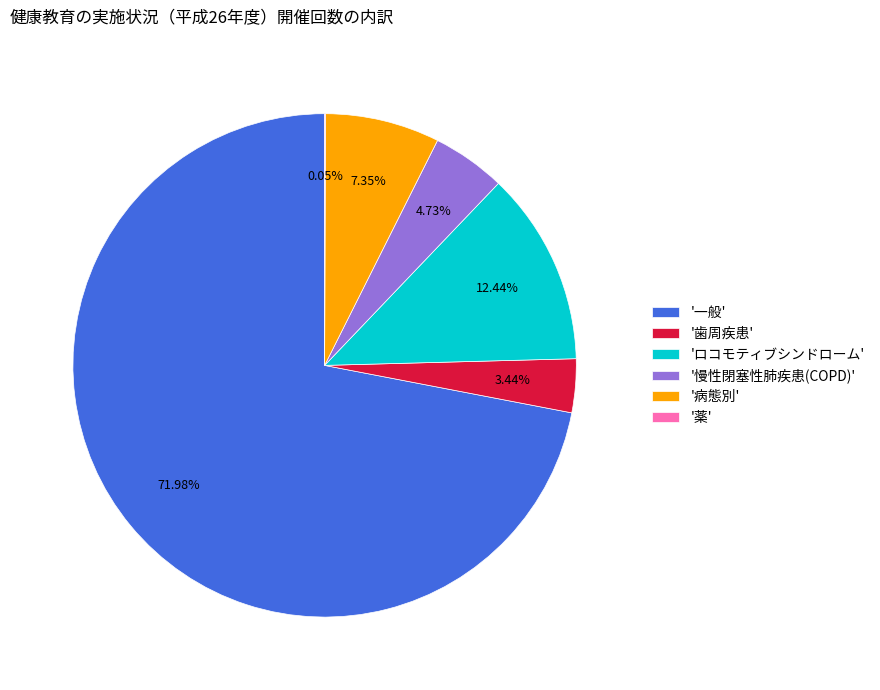

Which slice is the largest?

'一般'